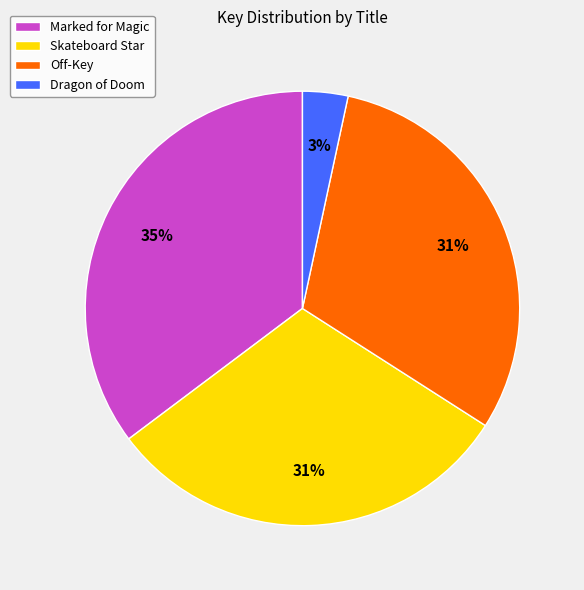

Is there any slice that represents more than half of the pie?

No